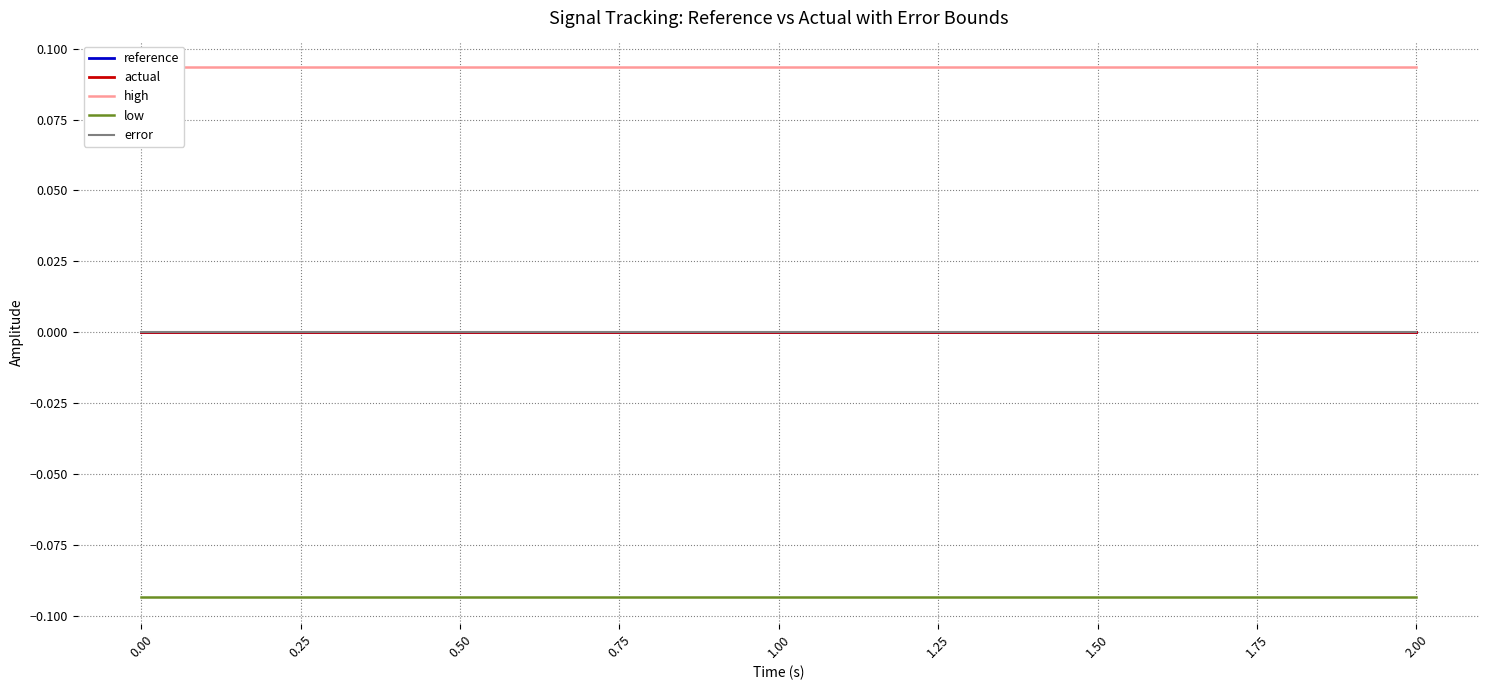

At how many categories does at least one series exceed 0?

21